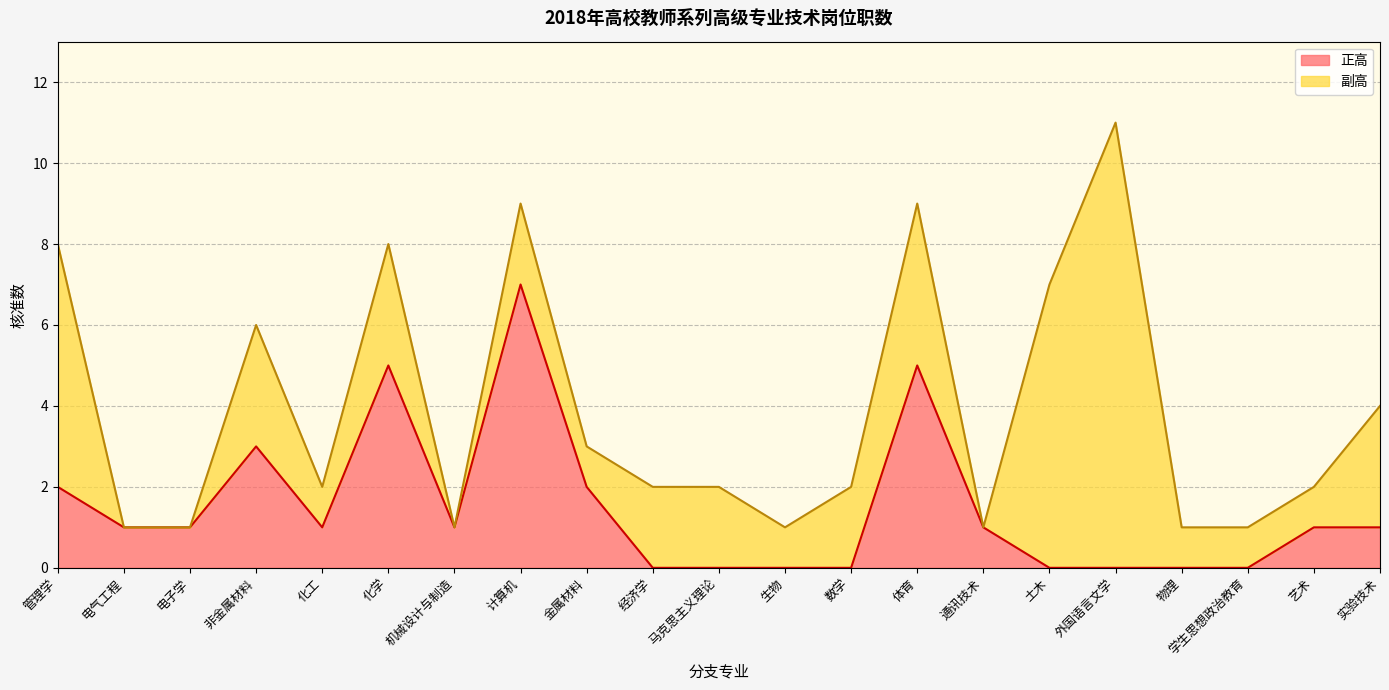

How many values are below 1?

8